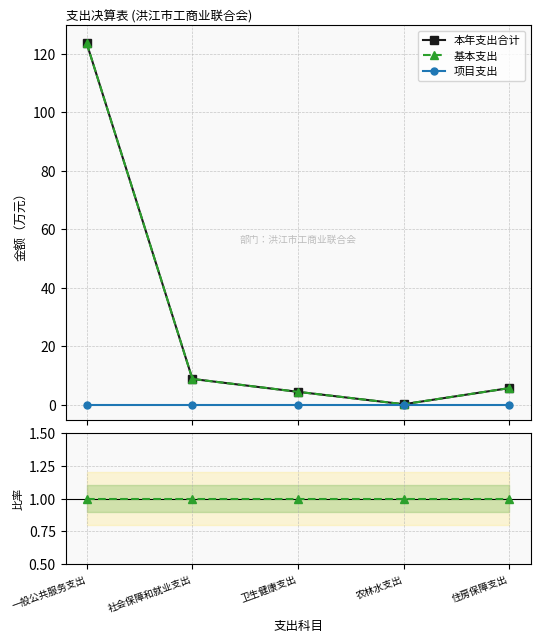

How many lines are shown in the chart?

3